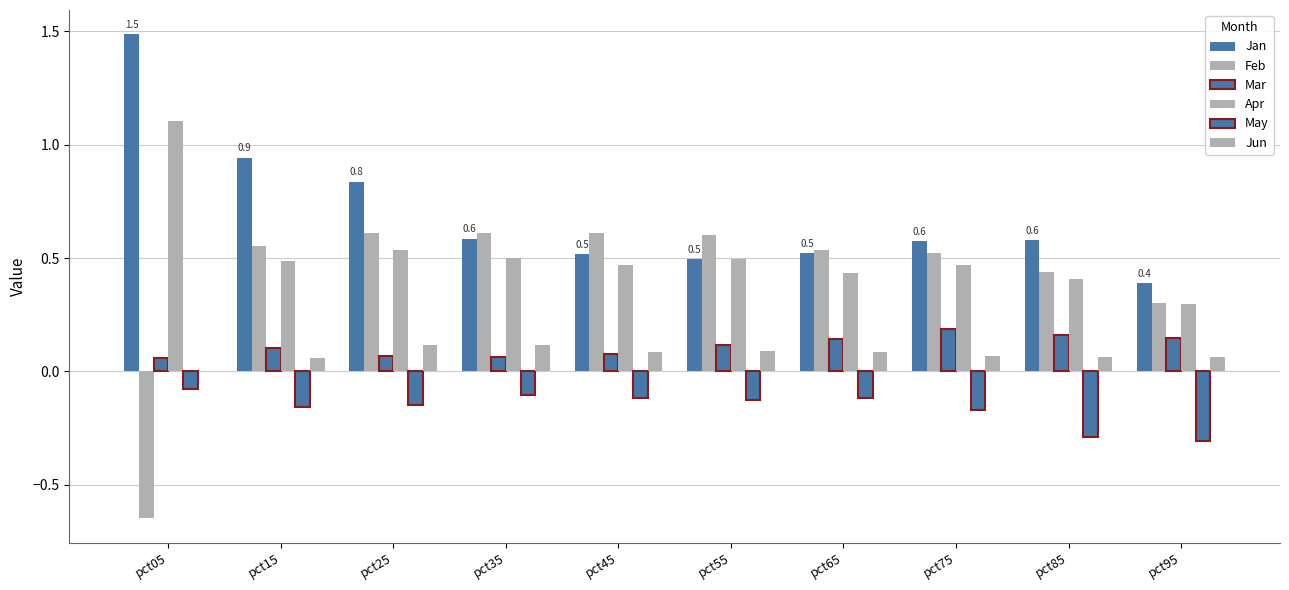

How many groups of bars are there?

10